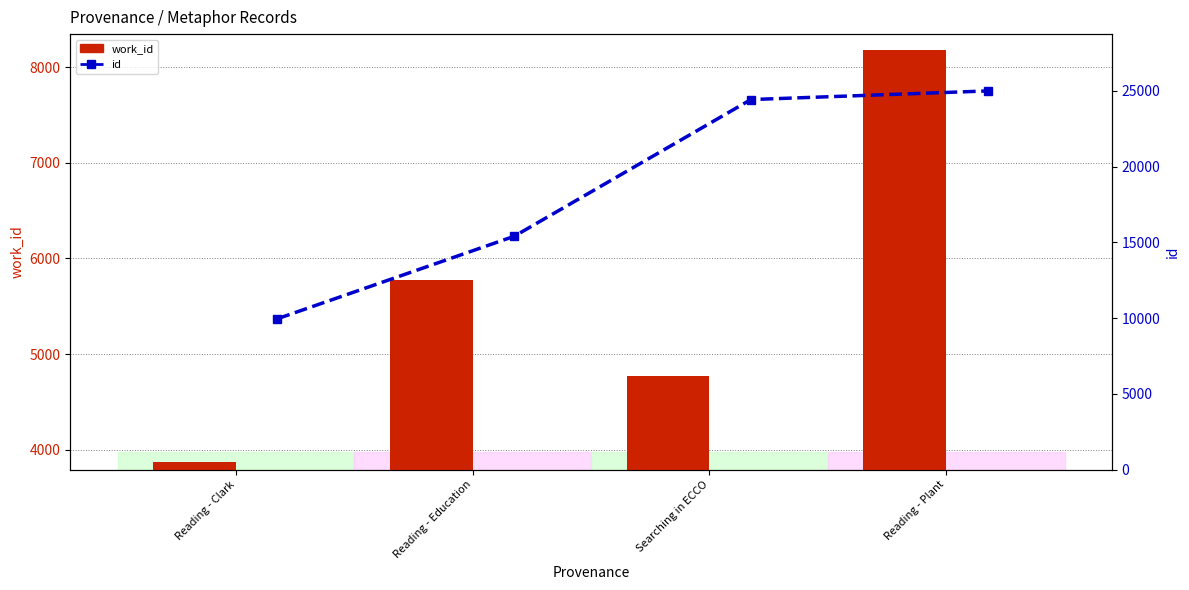

How many categories are shown in the chart?

4